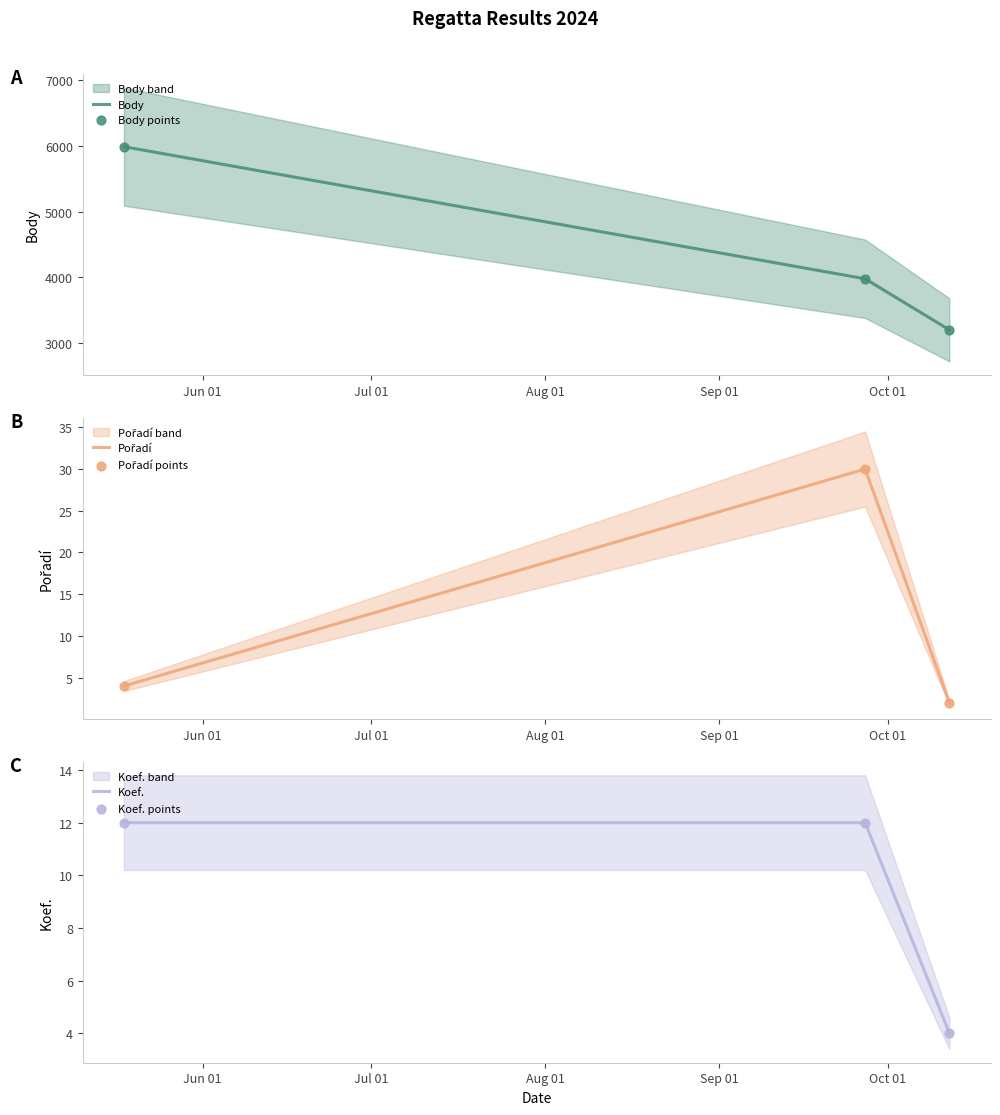

Is the value of Pořadí at 2024-05-18 greater than the value of Body at 2024-05-18?

No